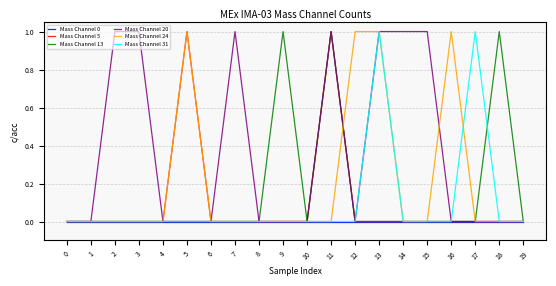

Which series has the largest total across all categories?

Mass Channel 20